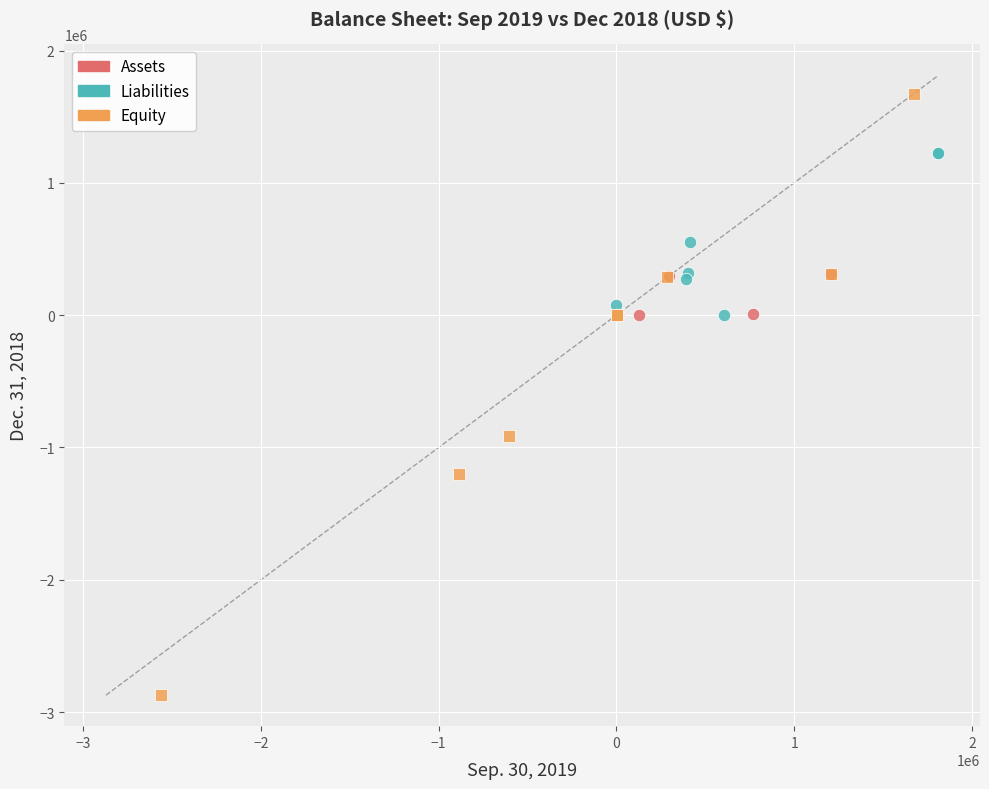

Which series reaches the maximum Y coordinate?

Equity